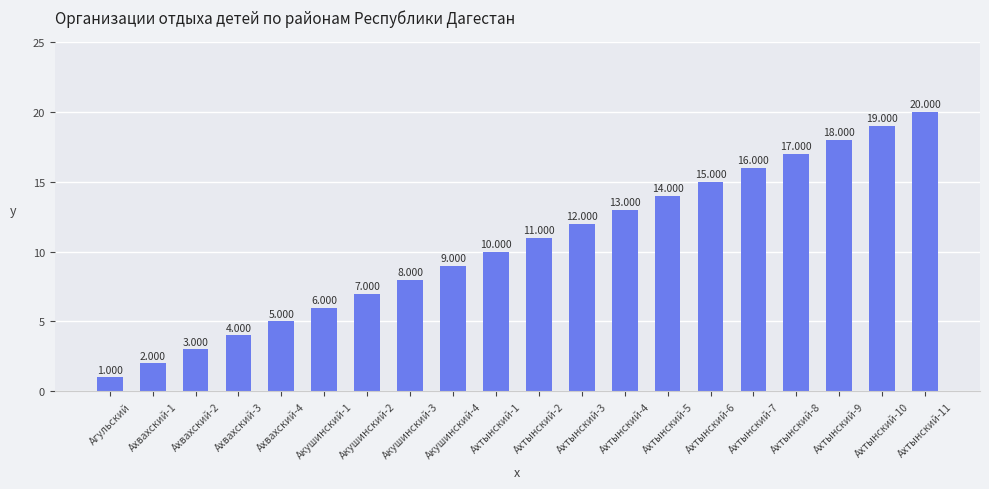

Reading left to right, what are all the values shown in this chart?

1	2	3	4	5	6	7	8	9	10	11	12	13	14	15	16	17	18	19	20